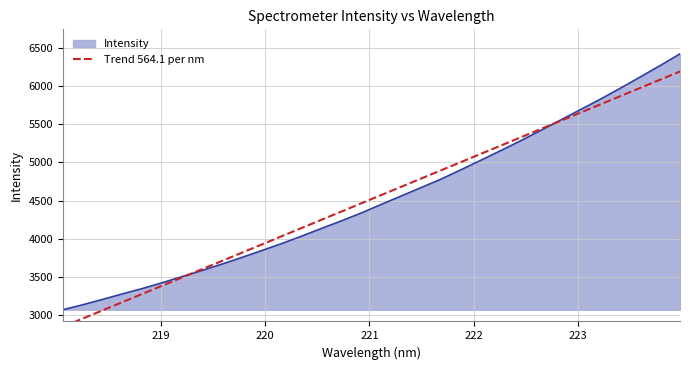

What is the average value?

4520.2